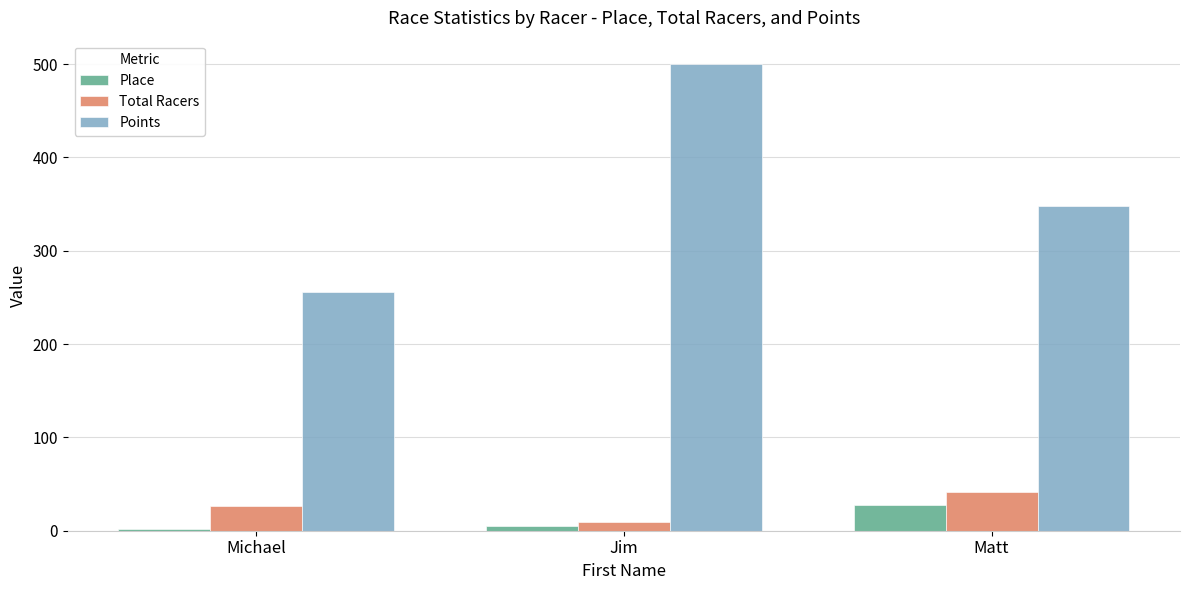

Where does the Points series first go above 347?

Jim